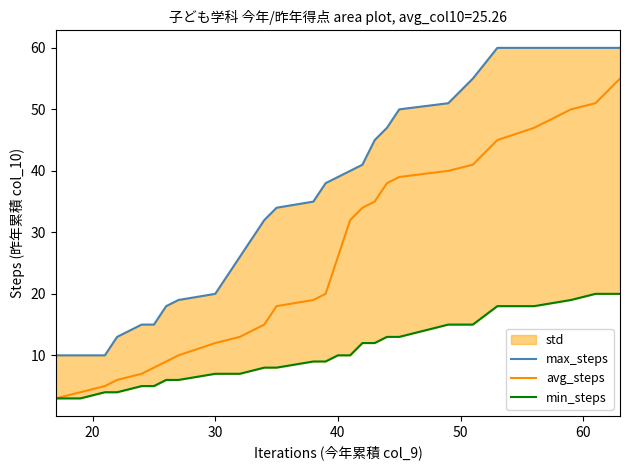

What is the minimum value for avg_steps?

3